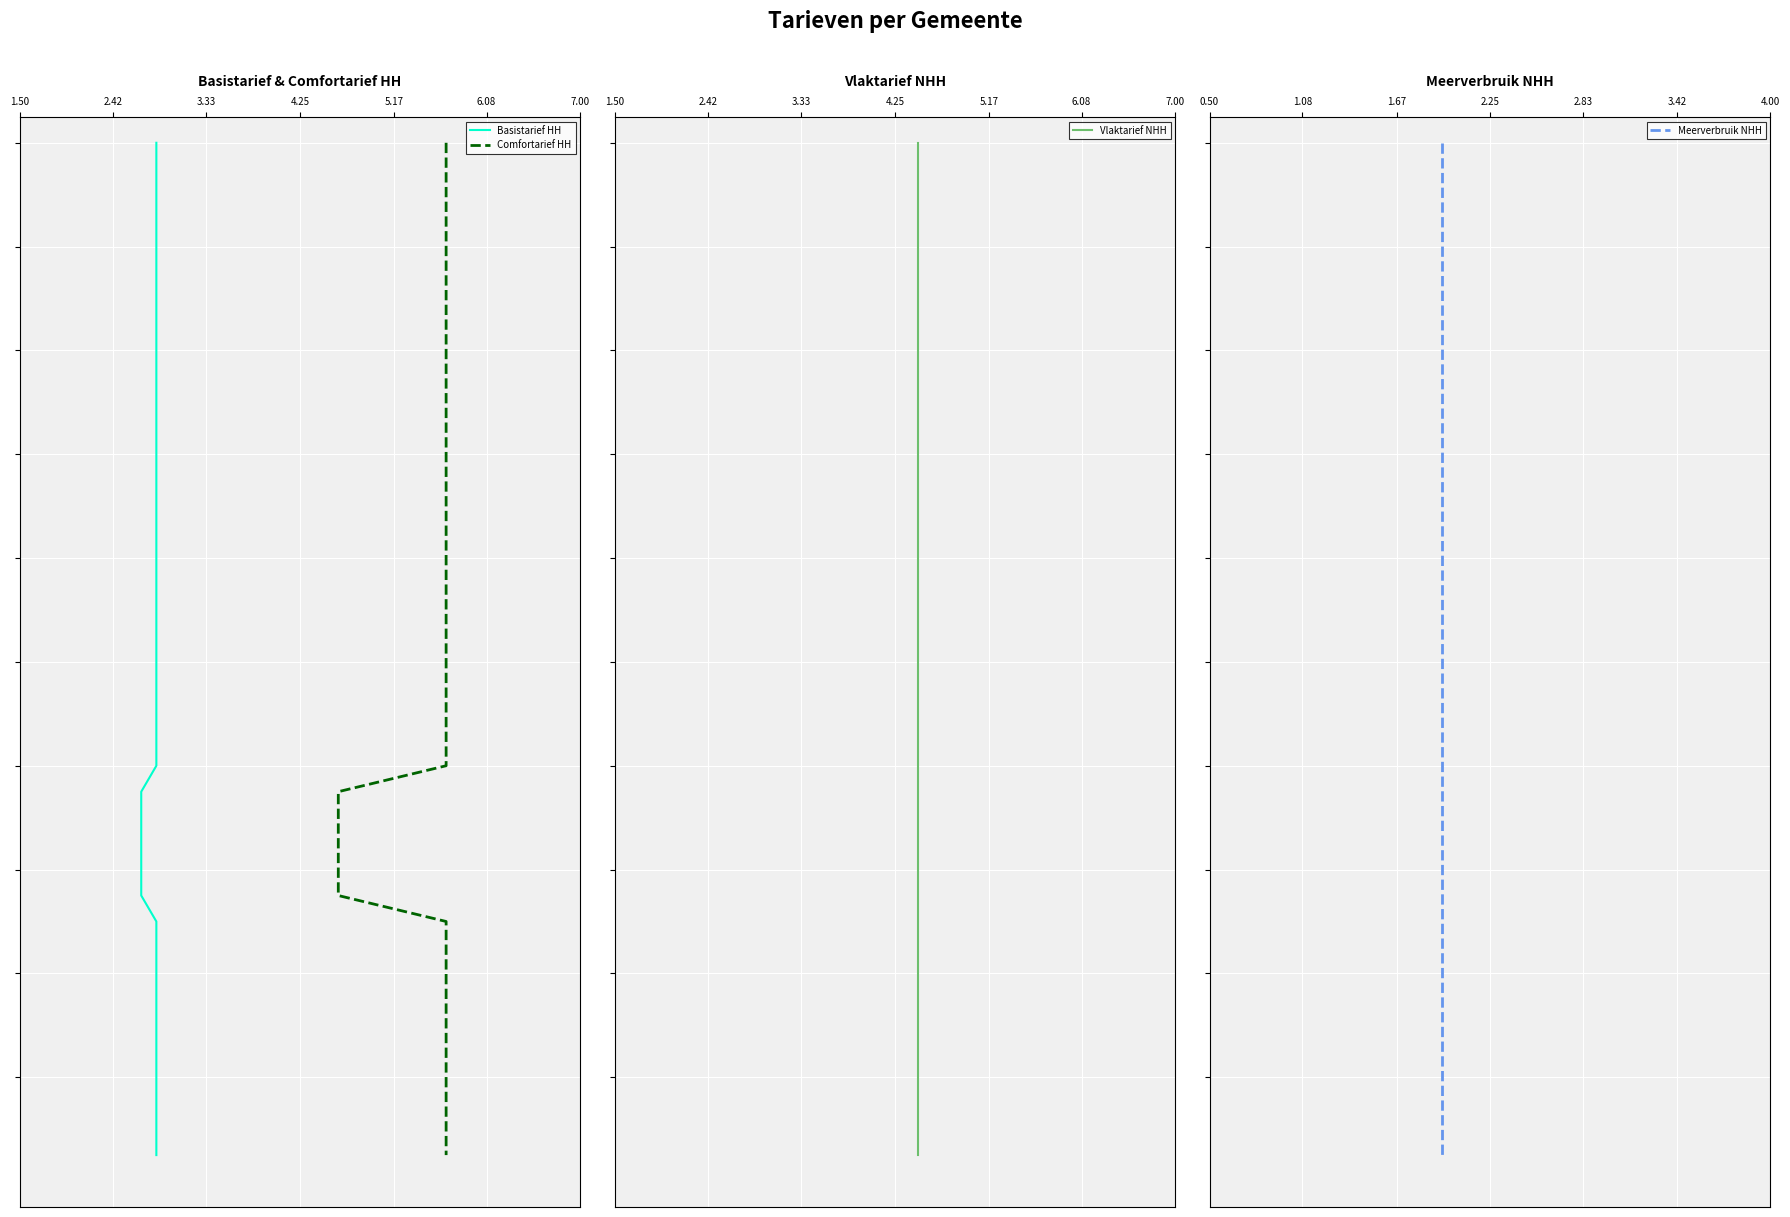

Is this an area chart (filled region under the line)?

No